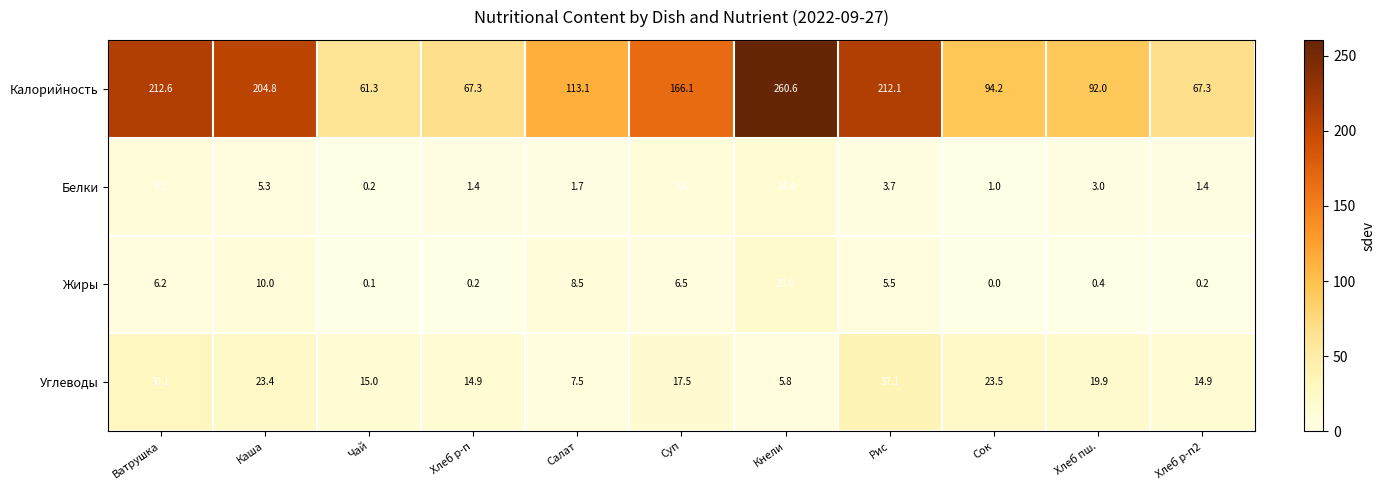

What is the difference between the Калорийность values at Суп and Ватрушка?

46.5